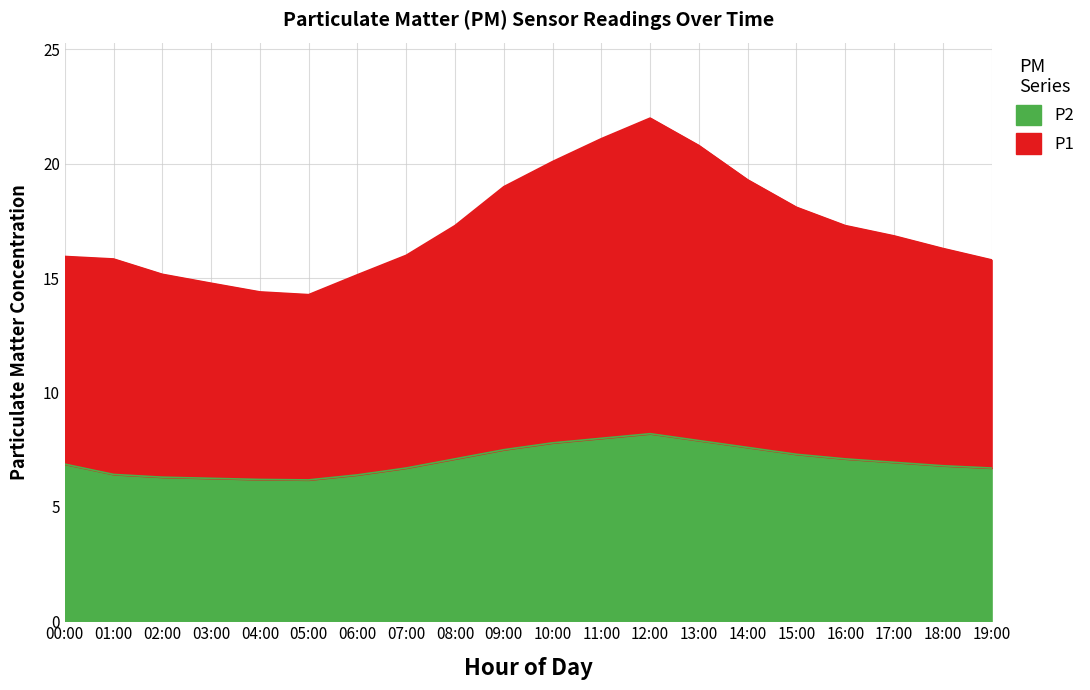

Reading left to right, transcribe all the data shown in this chart.

P1: 15.9	15.8	15.2	14.8	14.4	14.3	15.2	16.0	17.3	19.0	20.1	21.1	22.0	20.8	19.3	18.1	17.3	16.9	16.3	15.8
P2: 6.9	6.4	6.3	6.2	6.2	6.2	6.4	6.7	7.1	7.5	7.8	8.0	8.2	7.9	7.6	7.3	7.1	7.0	6.8	6.7